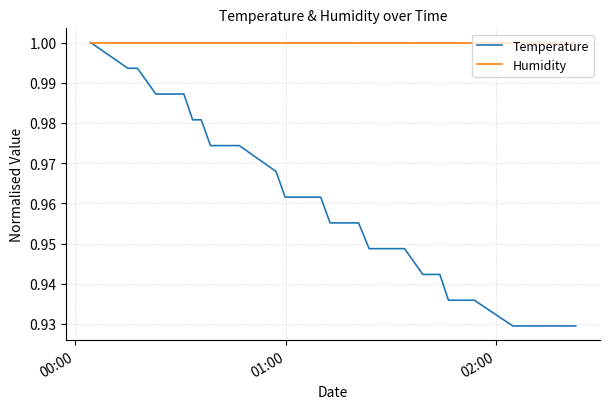

Rank the series by their average value, from lowest to highest.

Temperature, Humidity